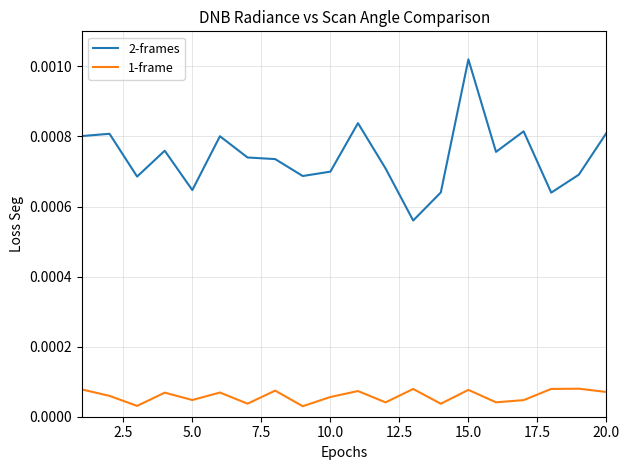

In 1-frame, how many points are lower than both neighbors (excluding endpoints)?

7